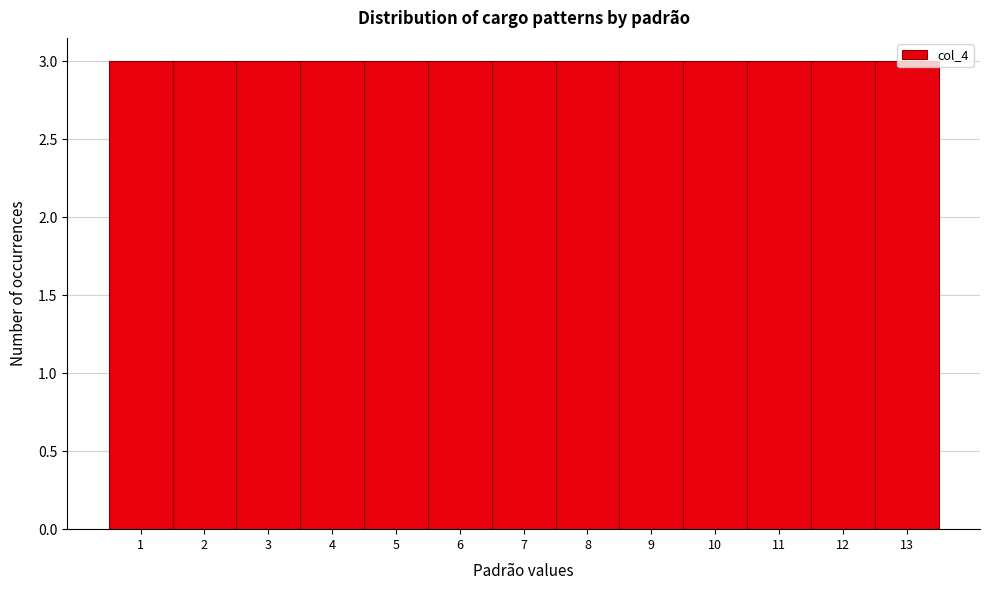

What is the height of the bar covering 0.5 to 1.5 on the x-axis? The values are not printed on the chart, so give them approximately, as read against the axis.

3